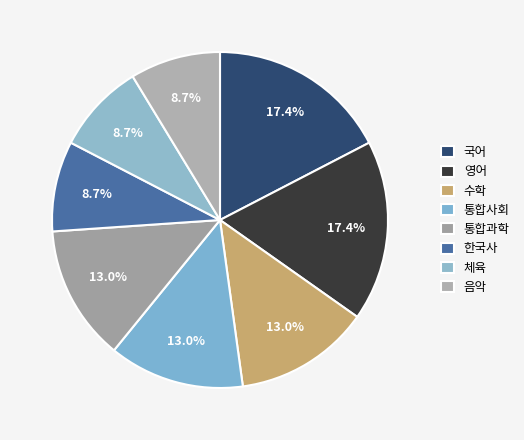

Is there any slice that represents more than half of the pie?

No